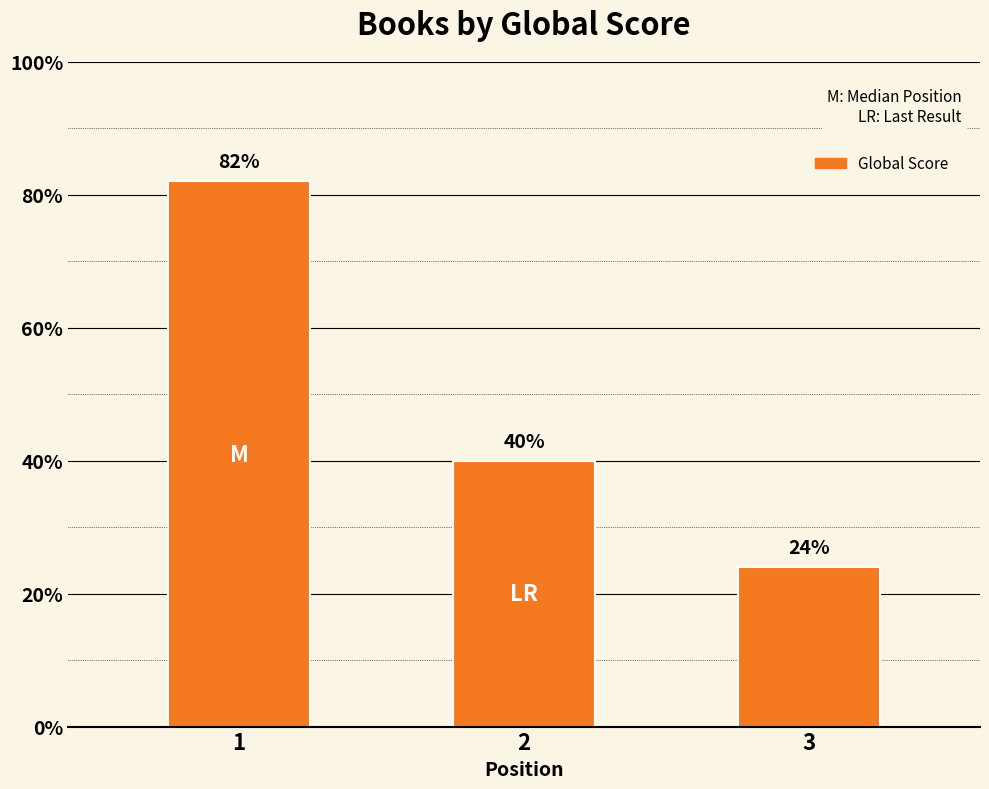

What is the change in value from 1 to 3?

-58